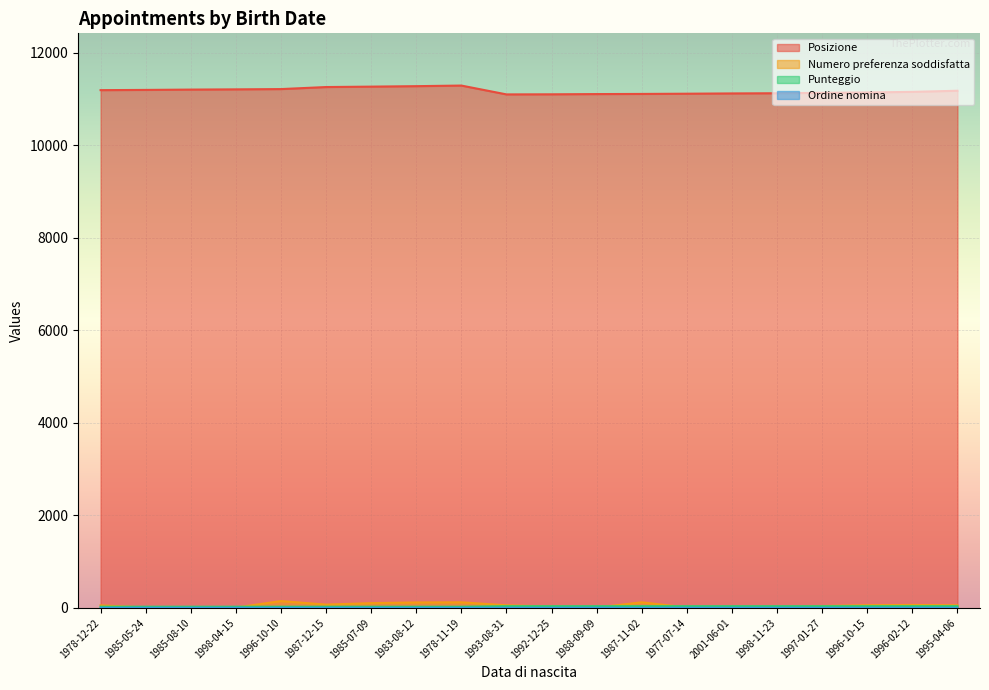

True or false: Posizione and Ordine nomina cross at least once.

False